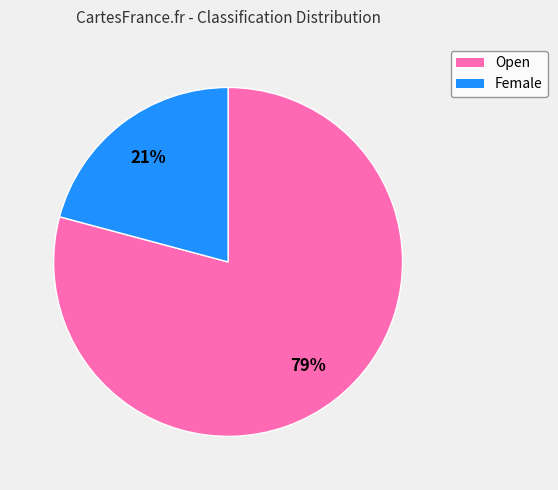

Count the number of slices in the pie.

2